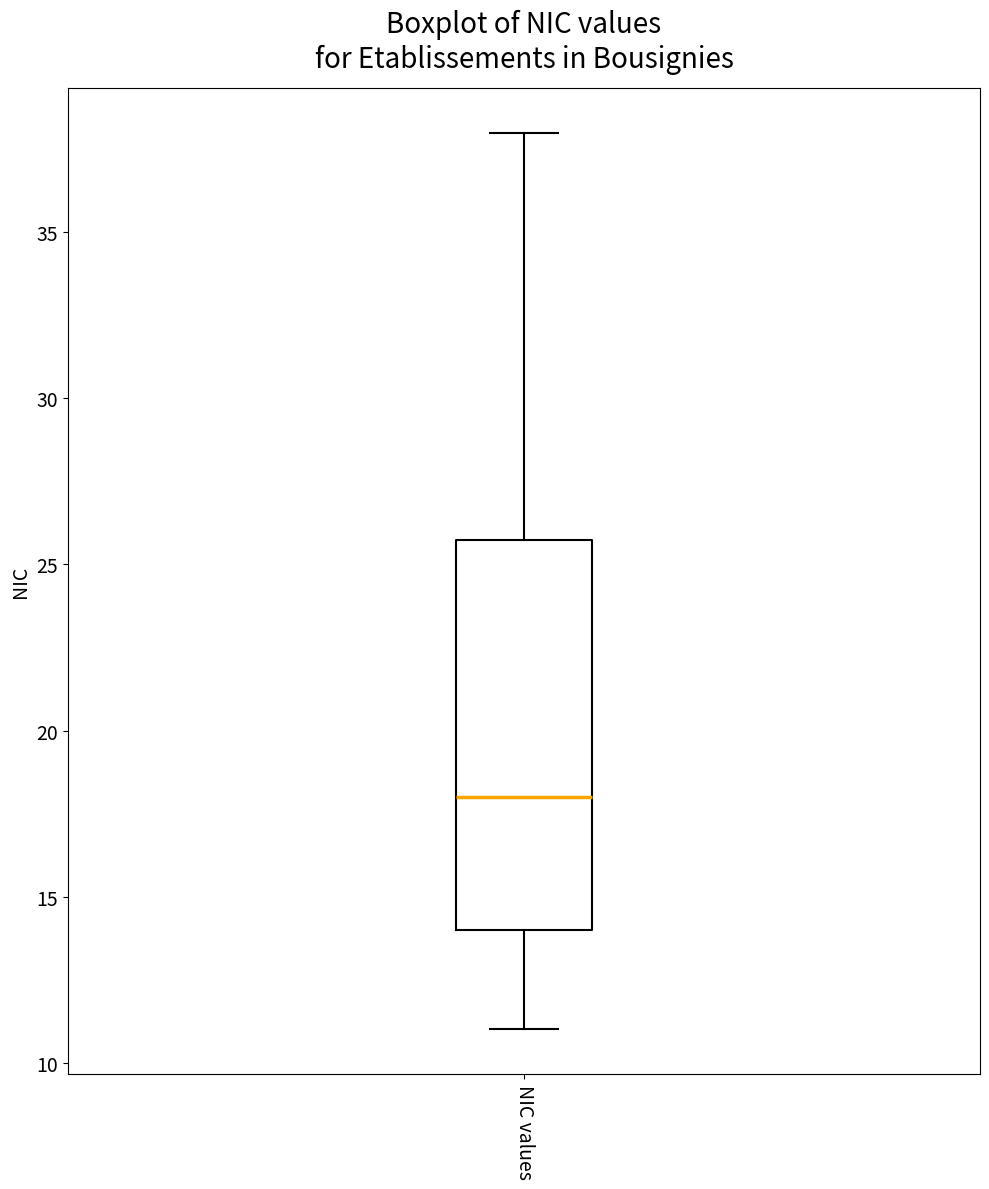

Where does the median line of the box for NIC values sit on the y-axis? The values are not printed on the chart, so give them approximately, as read against the axis.

18